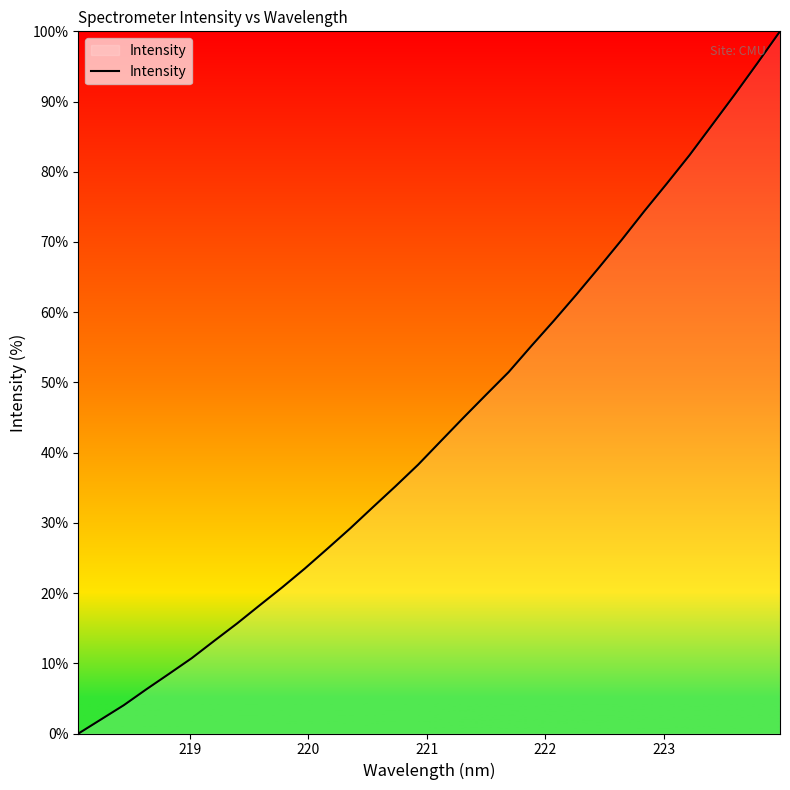

Reading left to right, extract all data points from this chart.

0.0	2.0	4.0	6.3	8.5	10.7	13.2	15.7	18.3	20.8	23.5	26.3	29.2	32.2	35.2	38.3	41.6	45.0	48.2	51.5	55.2	58.8	62.5	66.4	70.3	74.4	78.3	82.4	86.7	91.0	95.5	100.0